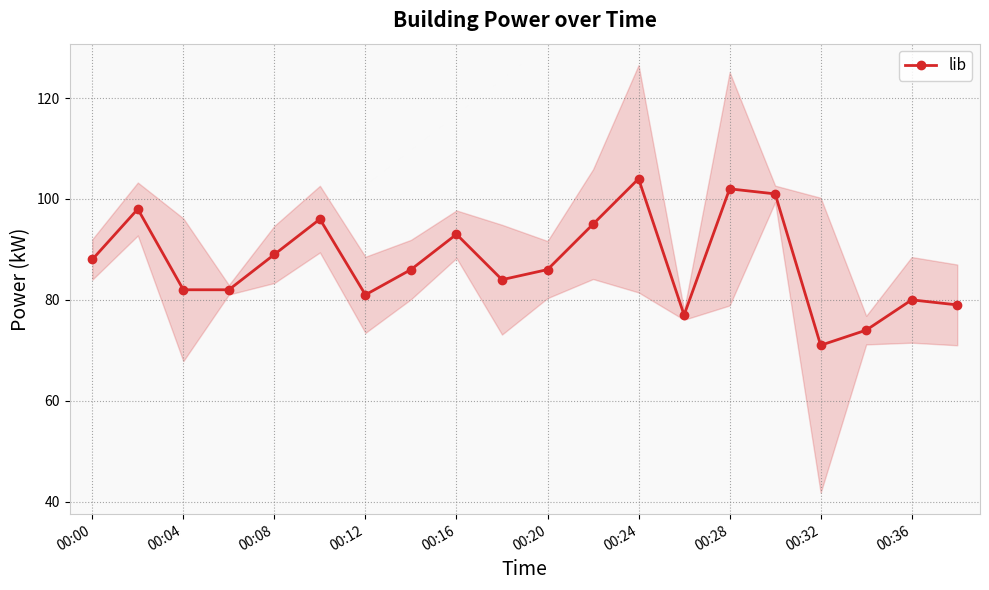

True or false: the data has more than 1 interior local peaks.

True